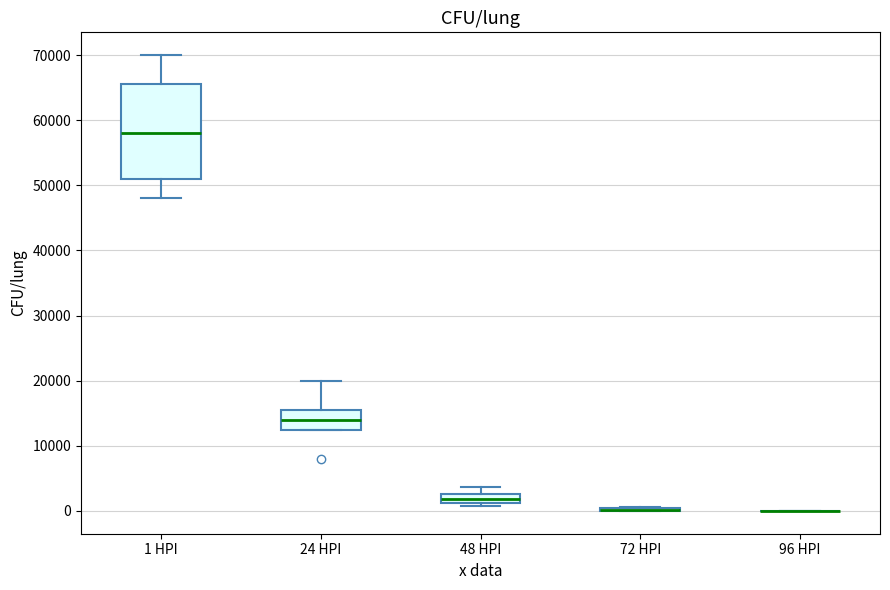

Which box is the tallest, from its lower edge to its upper edge?

1 HPI